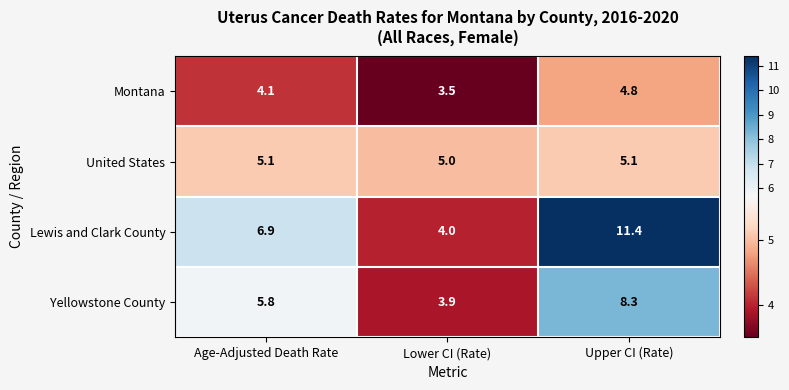

What is the total value across all series at Lower CI (Rate)?

16.4